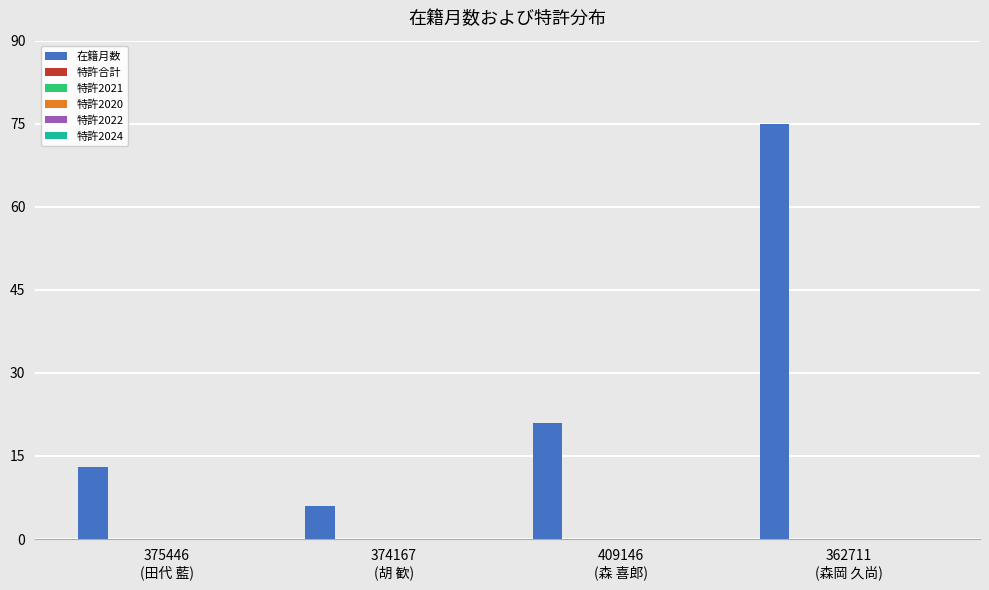

What is the value of the 3rd bar from the left?

21